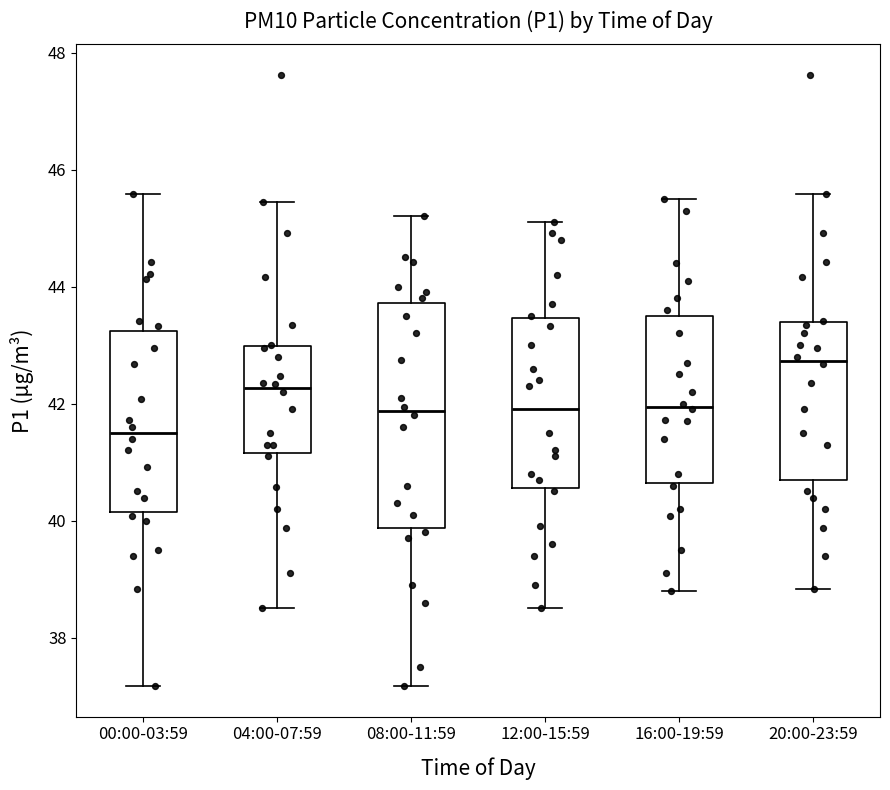

Where does the upper whisker of the box for 00:00-03:59 end on the y-axis? The values are not printed on the chart, so give them approximately, as read against the axis.

45.6